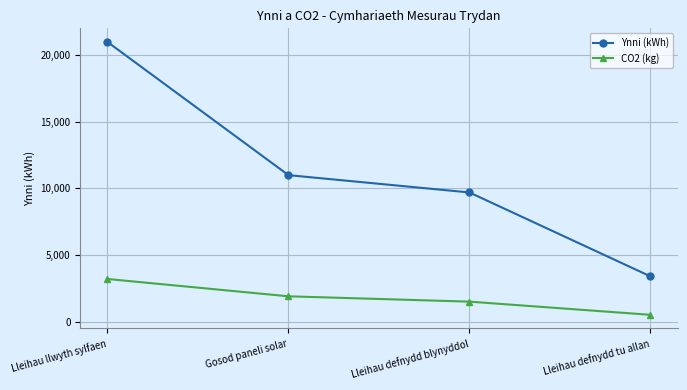

True or false: Ynni (kWh) and CO2 (kg) intersect in this chart.

False